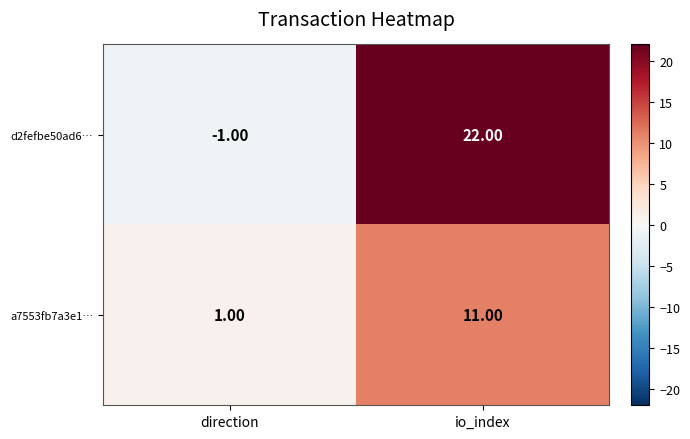

What is the average value of the a7553fb7a3e1… series?

6